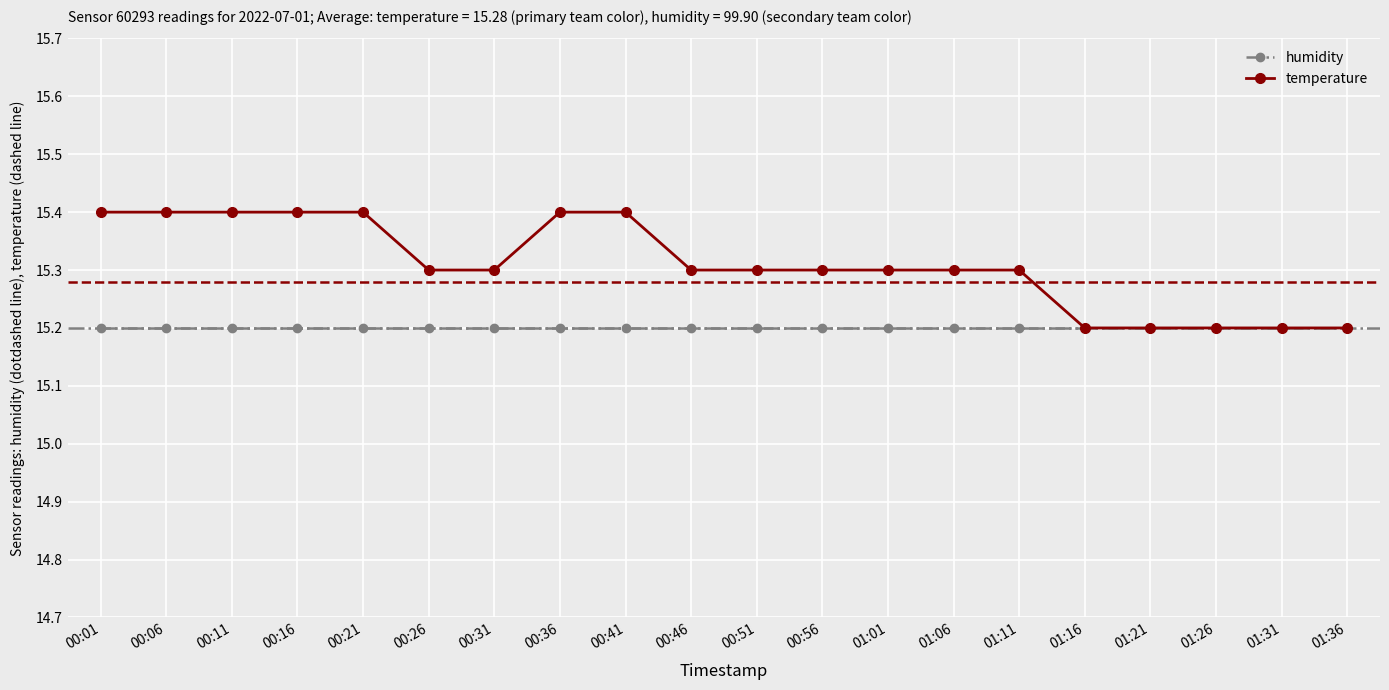

Rank the series by their maximum value, from lowest to highest.

humidity, temperature